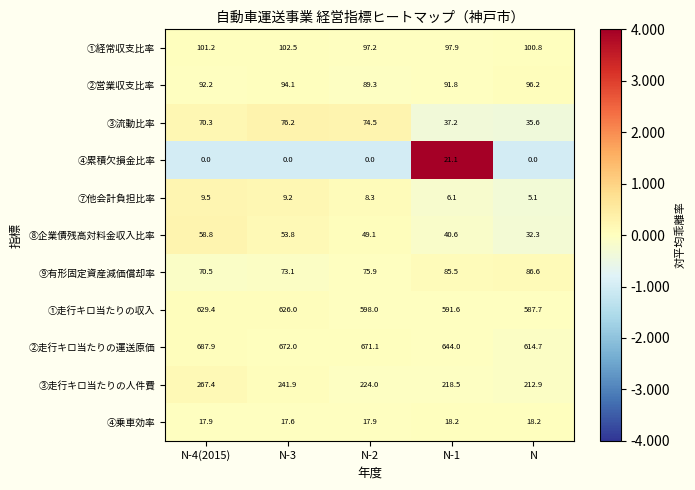

Rank the series at N-3 from highest to lowest value.

②走行キロ当たりの運送原価, ①走行キロ当たりの収入, ③走行キロ当たりの人件費, ①経常収支比率, ②営業収支比率, ③流動比率, ⑨有形固定資産減価償却率, ⑧企業債残高対料金収入比率, ④乗車効率, ⑦他会計負担比率, ④累積欠損金比率